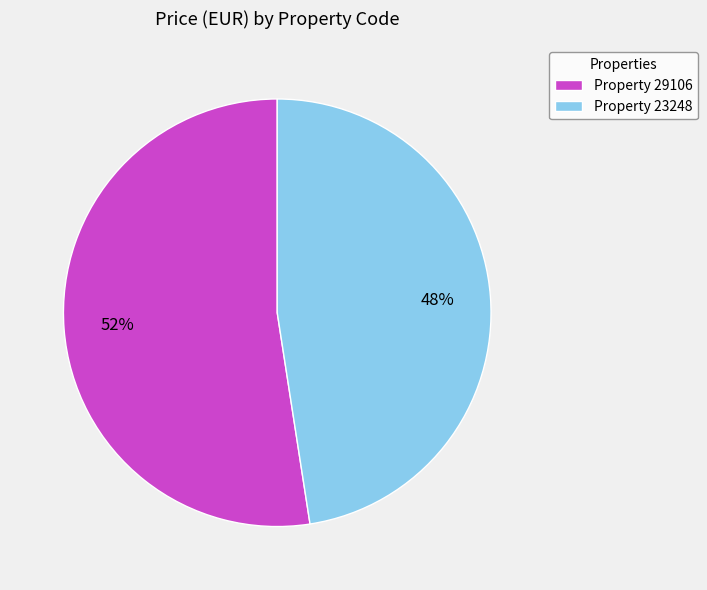

What is the largest slice in the pie chart?

Property 29106